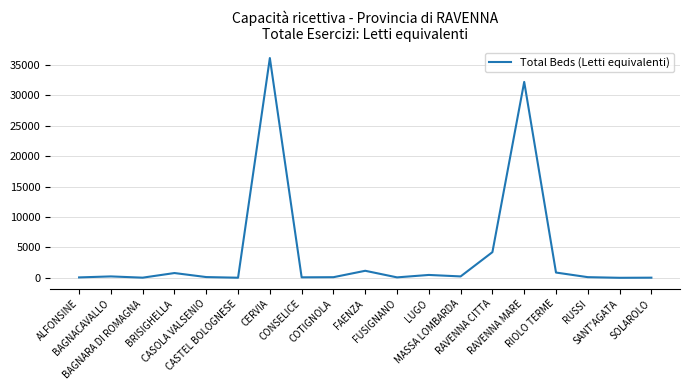

What is the difference between the maximum and minimum values?

36124